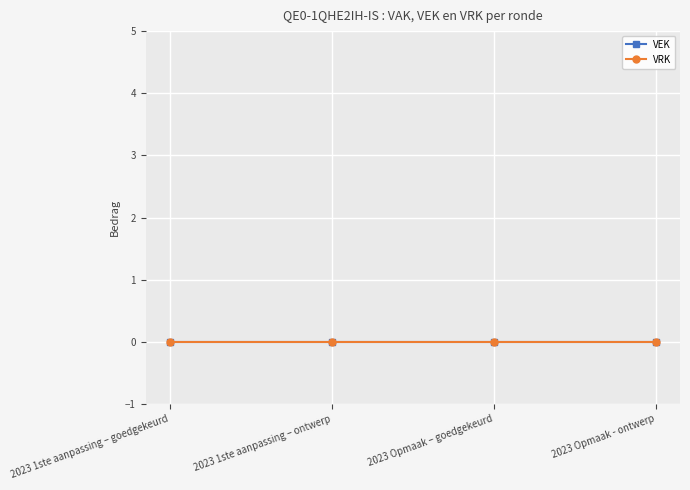

Which series has the widest spread of values?

VEK